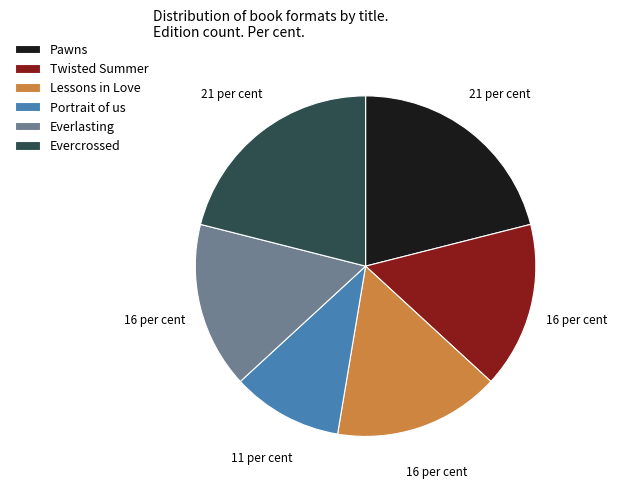

How many segments does this pie chart have?

6